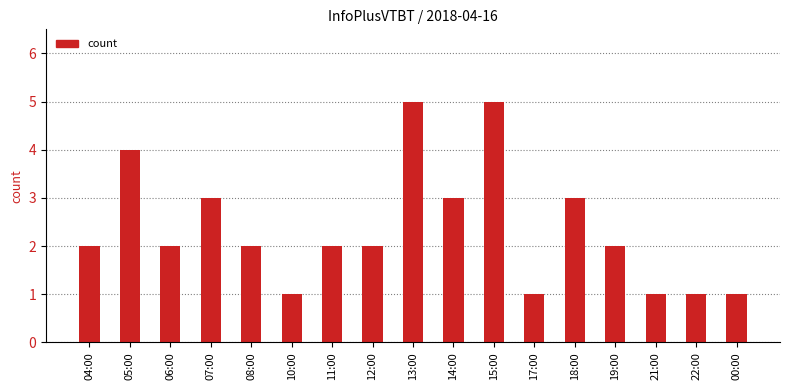

How many distinct data groups are displayed?

1